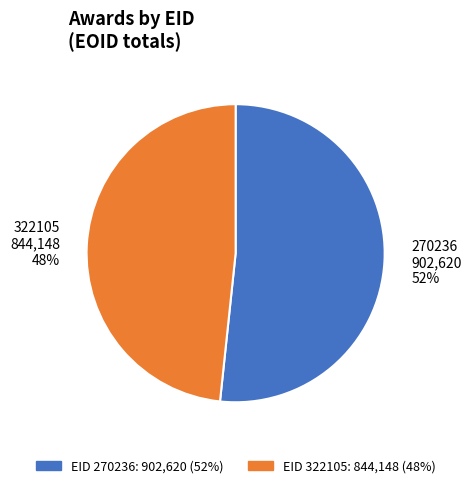

Does 270236 represent more than half of the total?

Yes